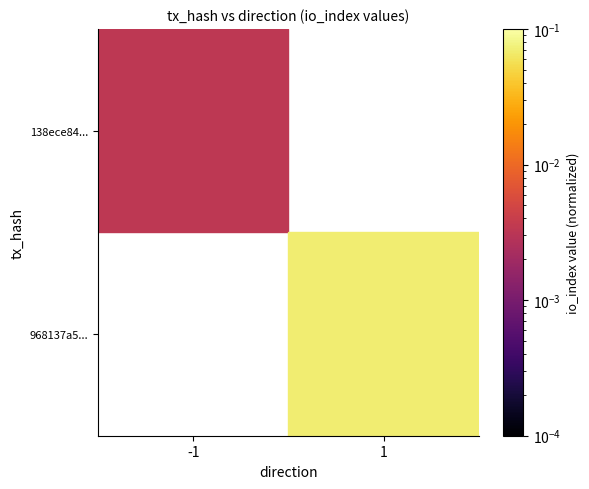

True or false: 138ece84... has a value of 0.0 at -1.

True